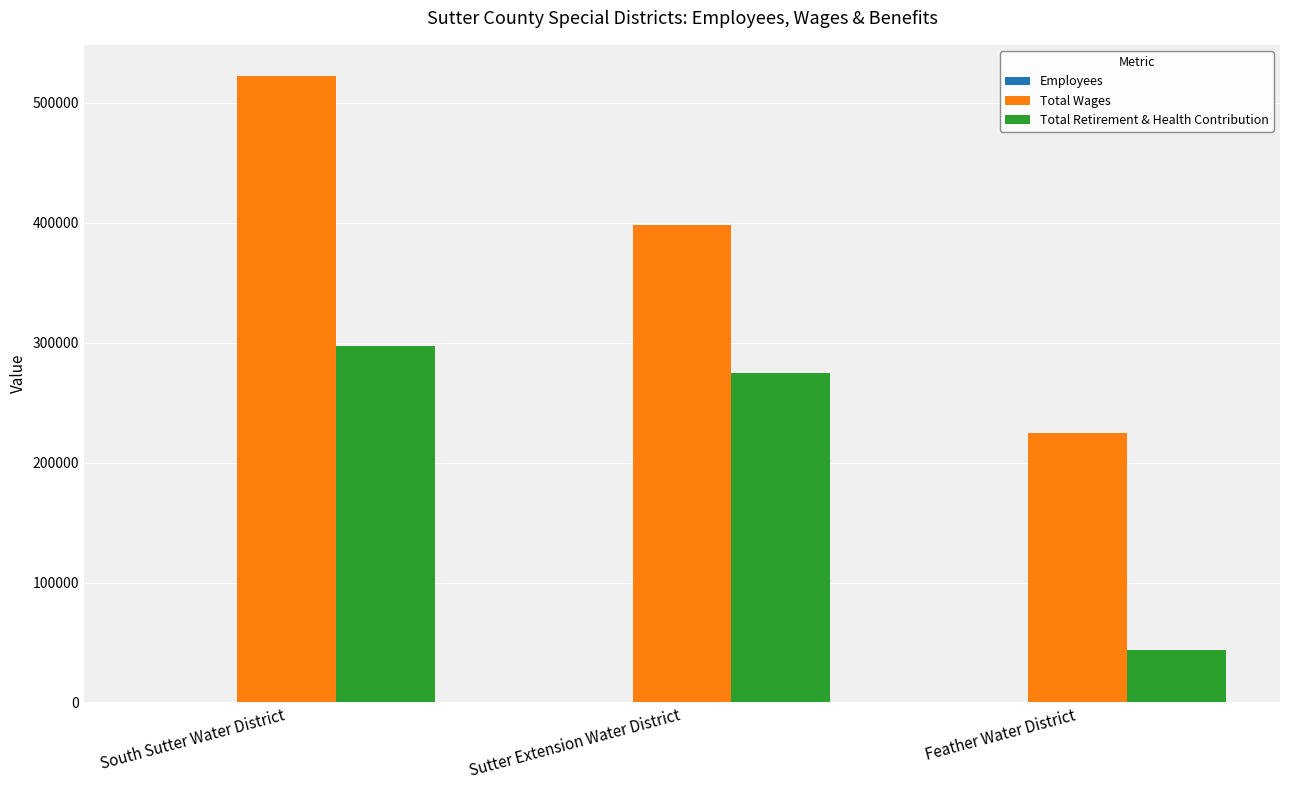

Which series changed the most between Sutter Extension Water District and Feather Water District?

Total Retirement & Health Contribution